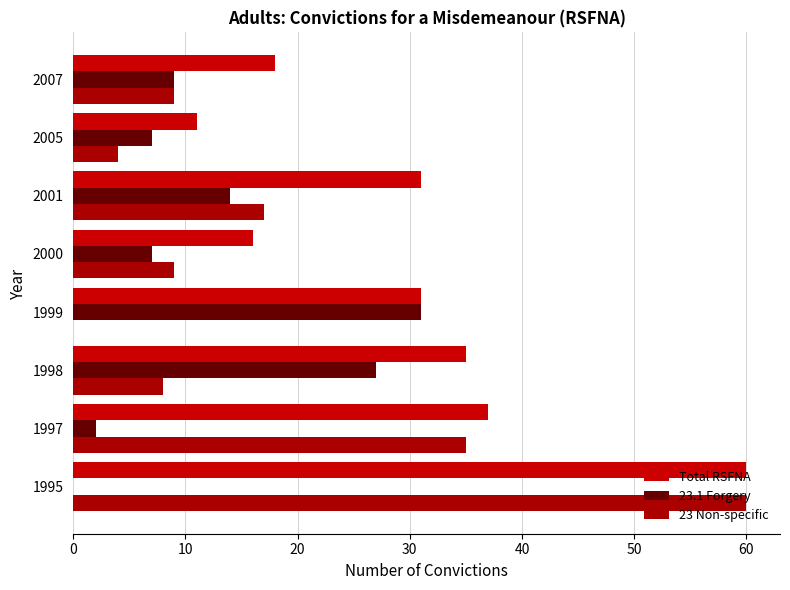

At which label is 23.1 Forgery closest to 15?

2001